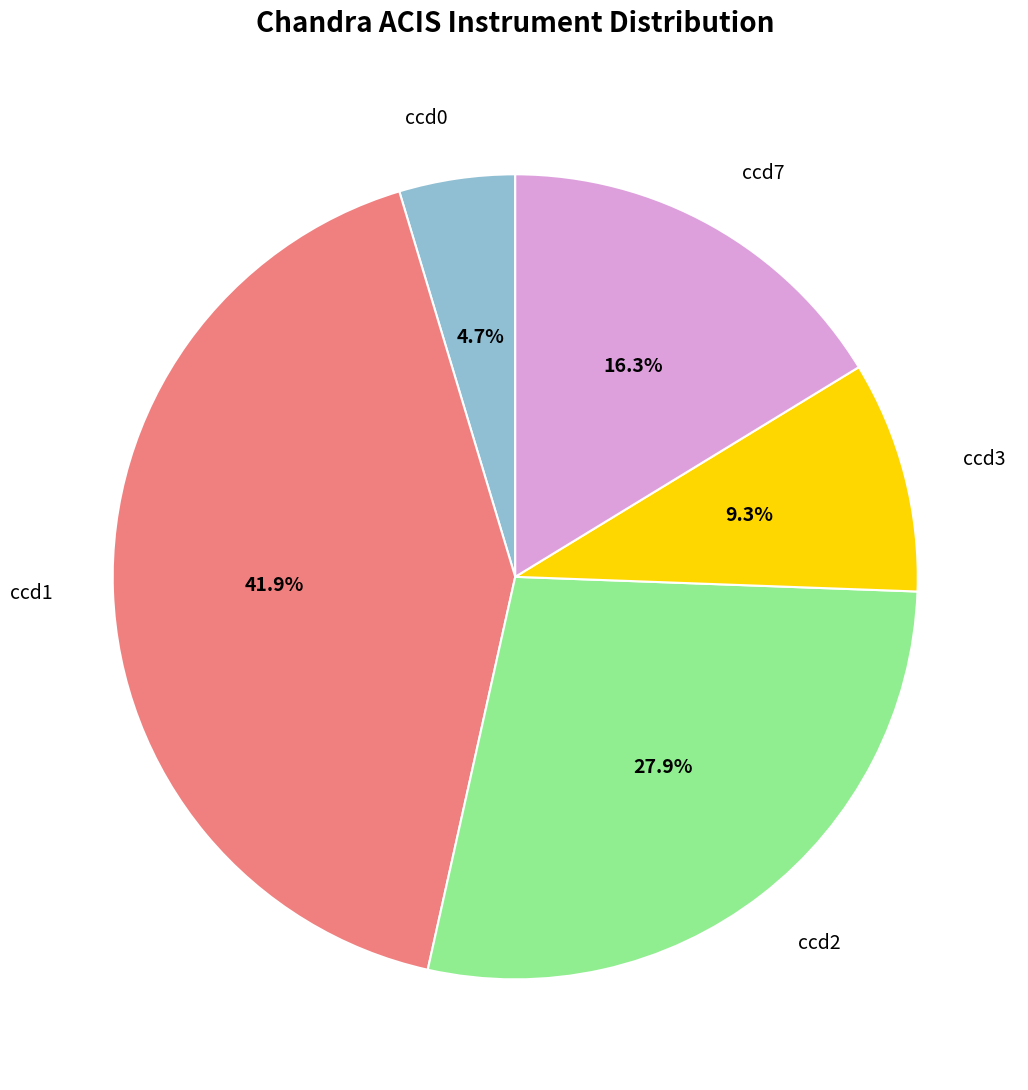

Does any single category account for the majority?

No